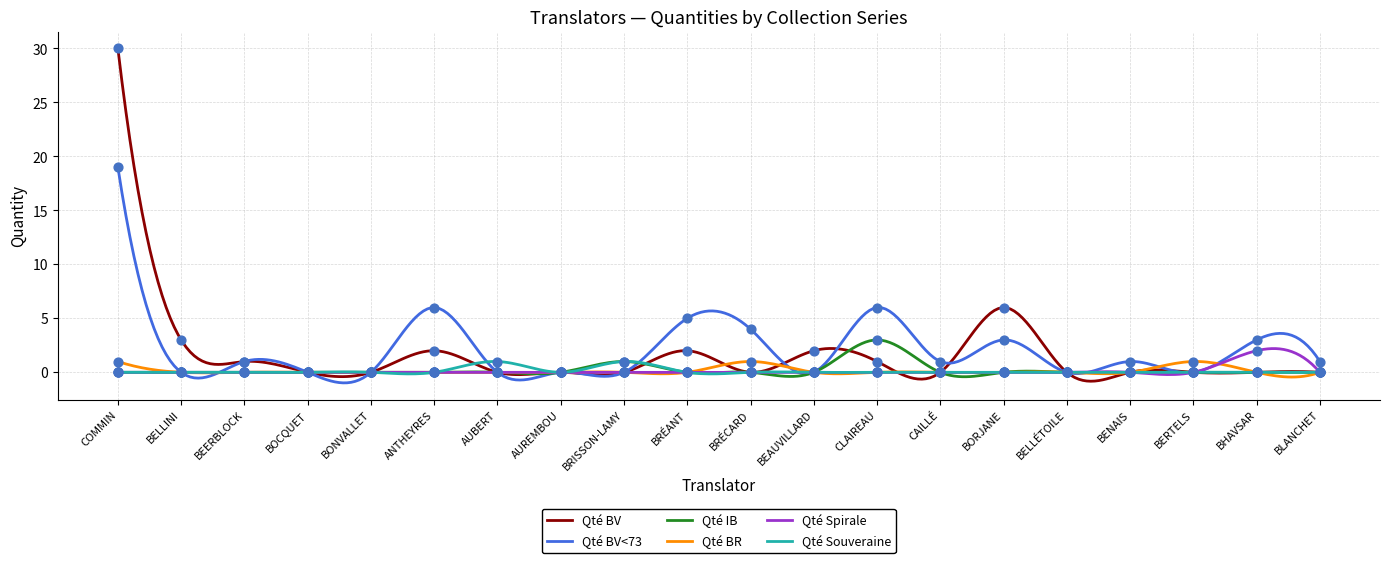

Is the value of Qté Souveraine at BRÉCARD greater than the value of Qté IB at BRISSON-LAMY?

No